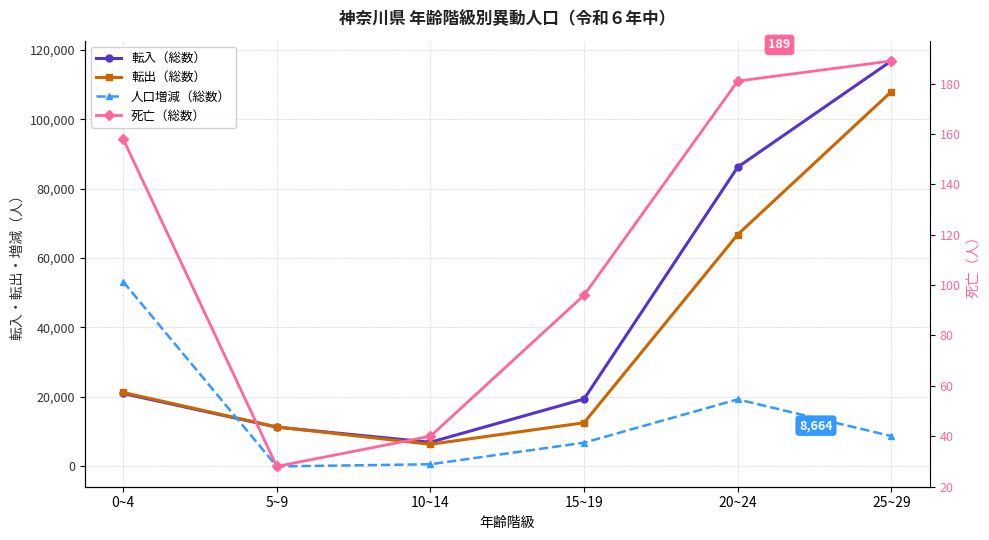

What is the highest value of the 人口増減（総数） series?

53166